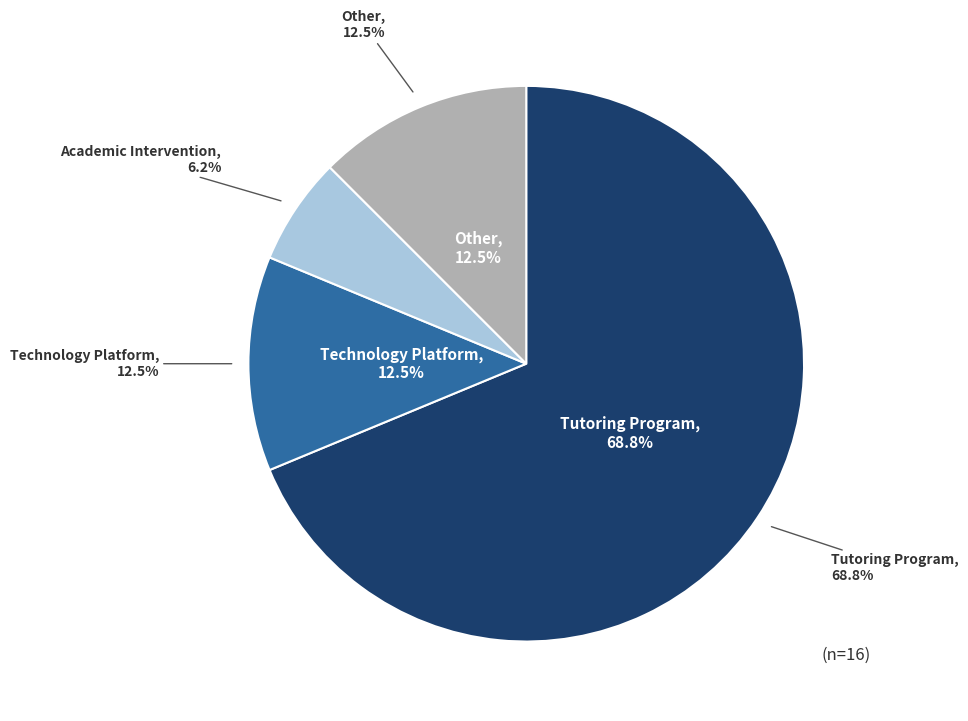

Which category accounts for the majority?

Tutoring Program